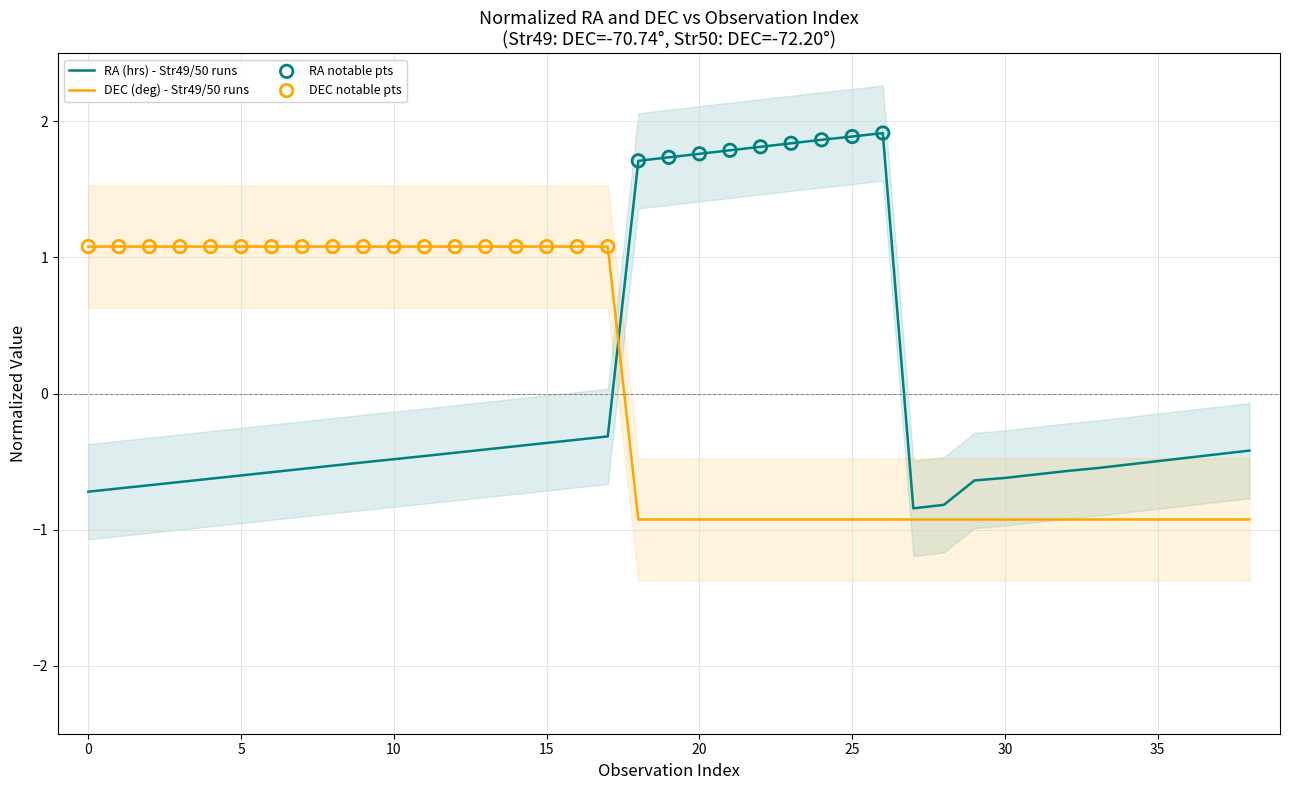

Which series contains the lowest Y value?

DEC (deg)